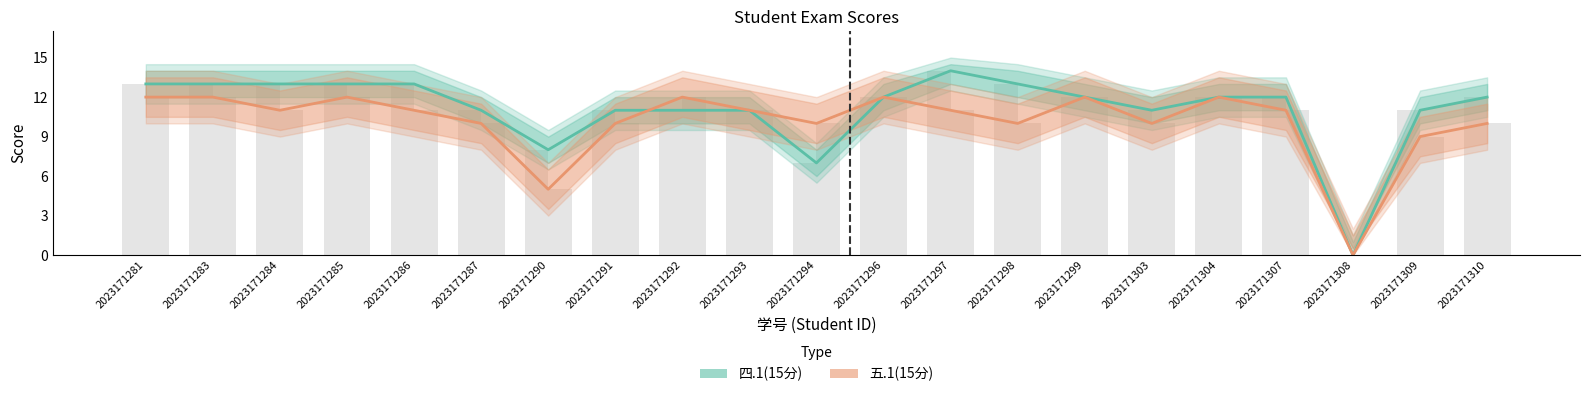

What is the difference between the second highest and second lowest values in the 五.1(15分) series?

7